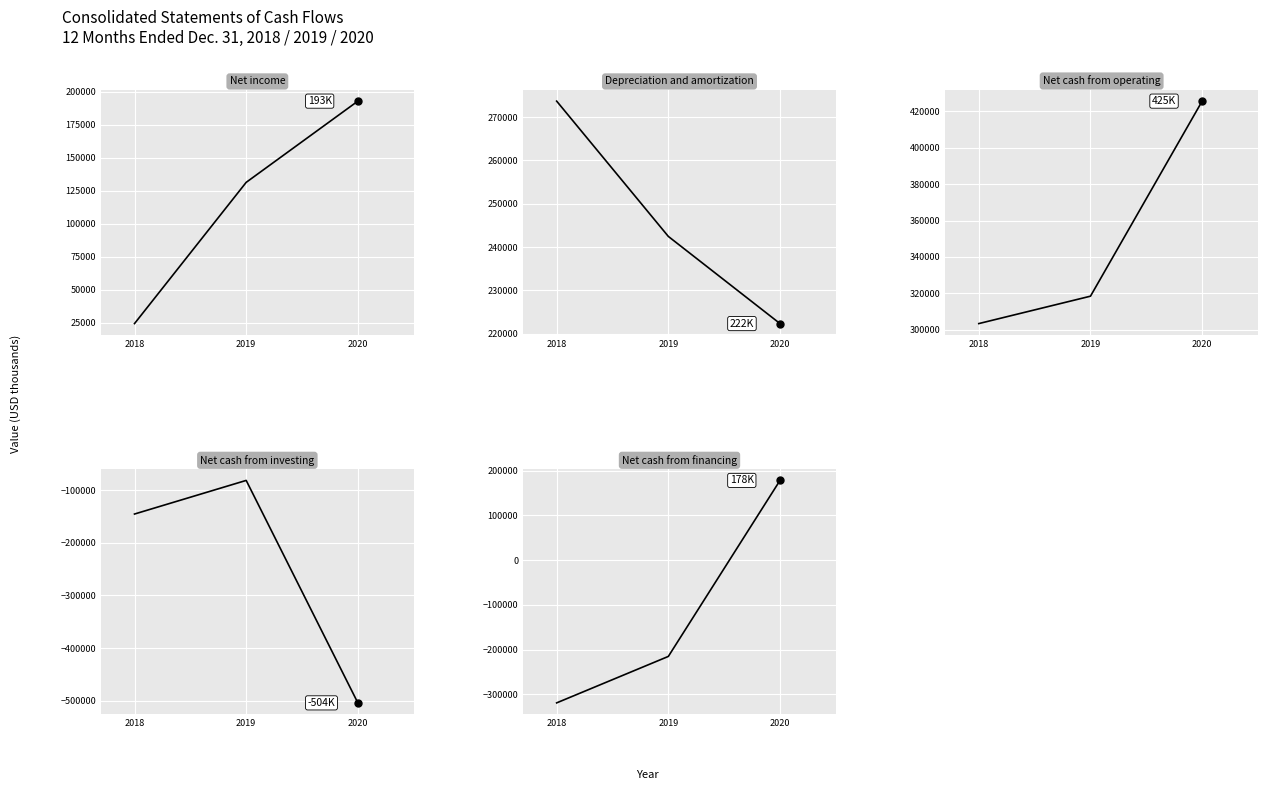

At how many categories does at least one series exceed 421153?

1